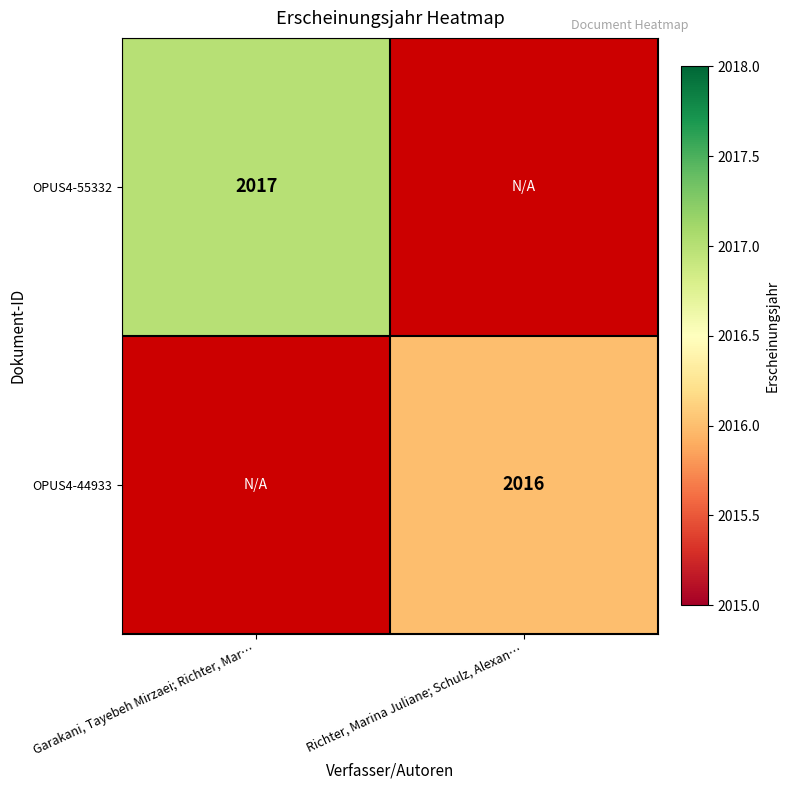

What is the greatest value displayed?

2017.0